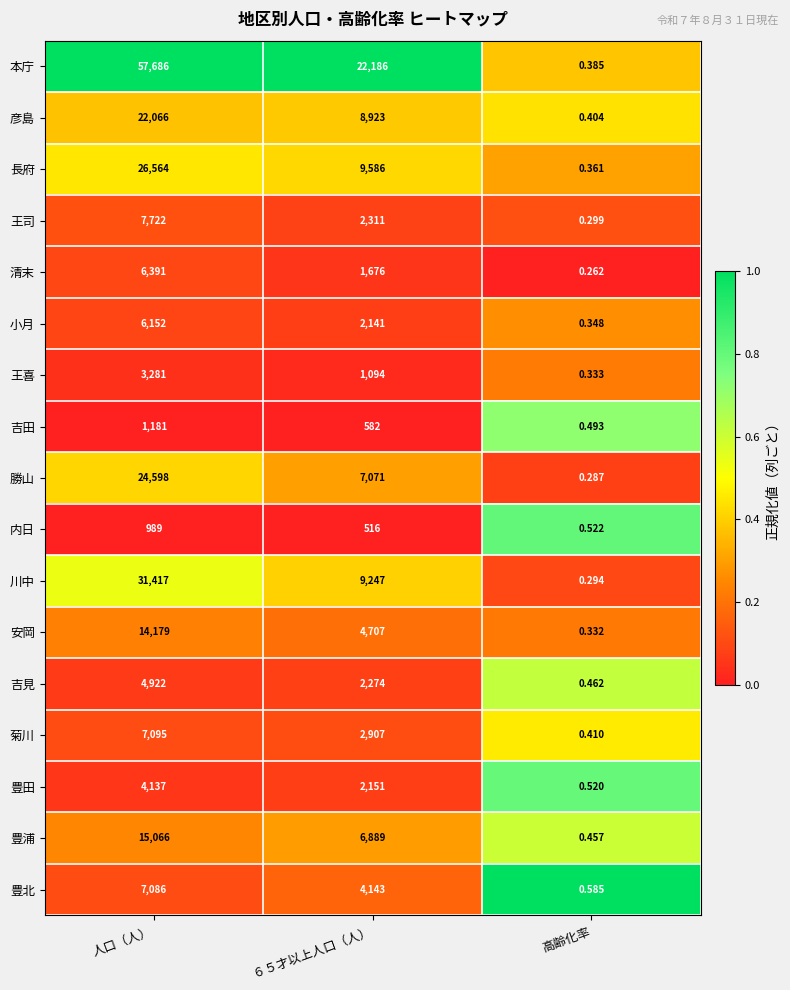

Which series changed the most between 人口（人） and ６５才以上人口（人）?

本庁